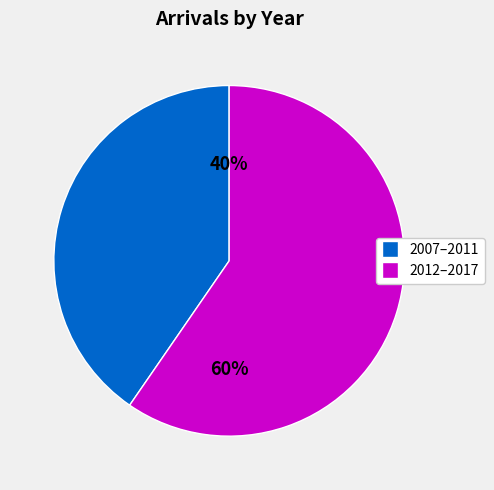

How many segments does this pie chart have?

2